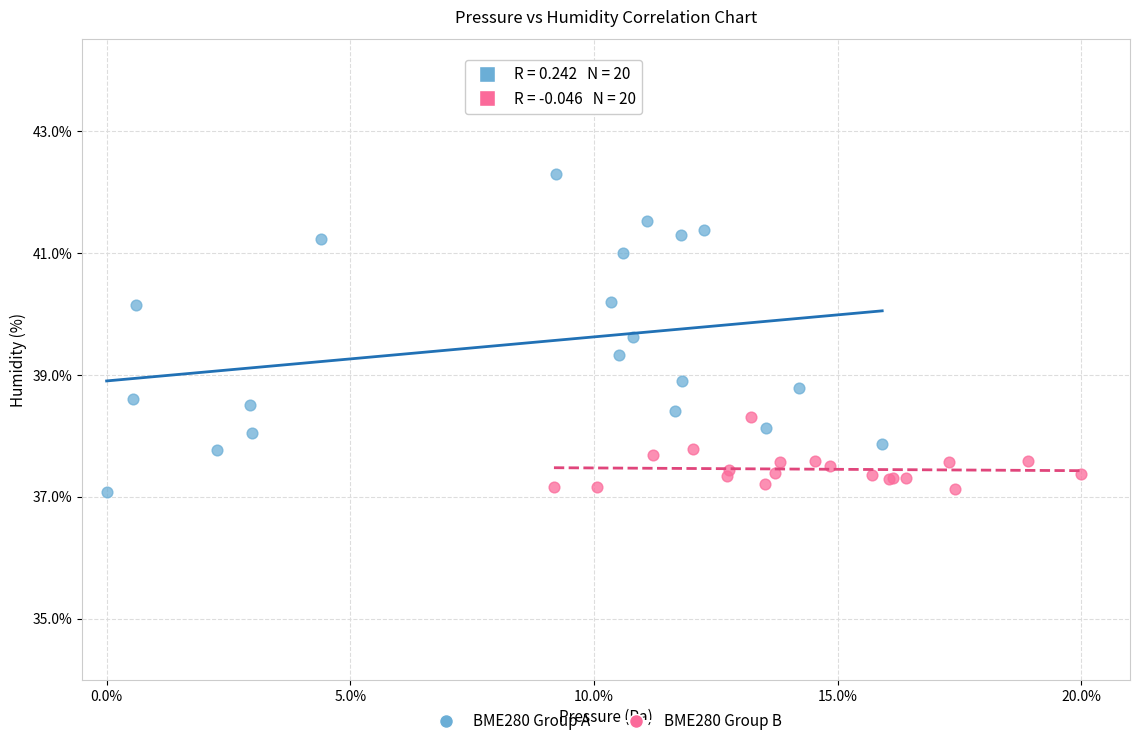

Which series has the largest Y range (max minus min)?

BME280 Group A